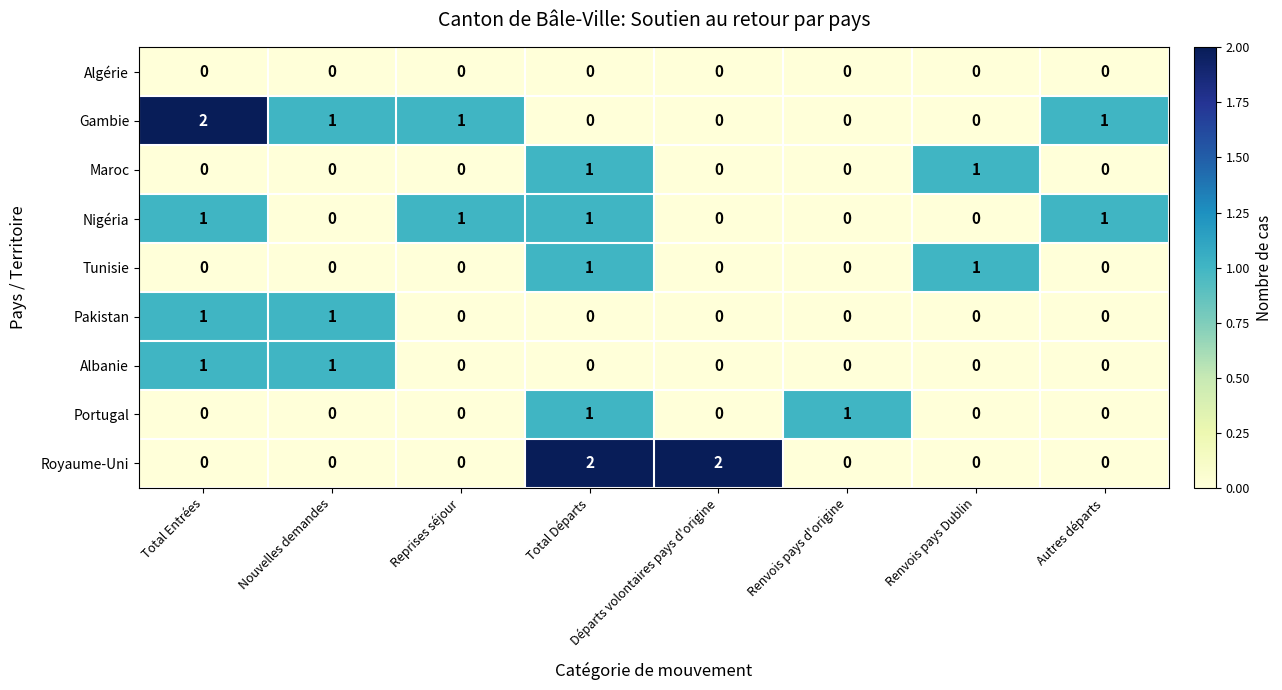

Is it true that Gambie equals 2 at Total Entrées?

True